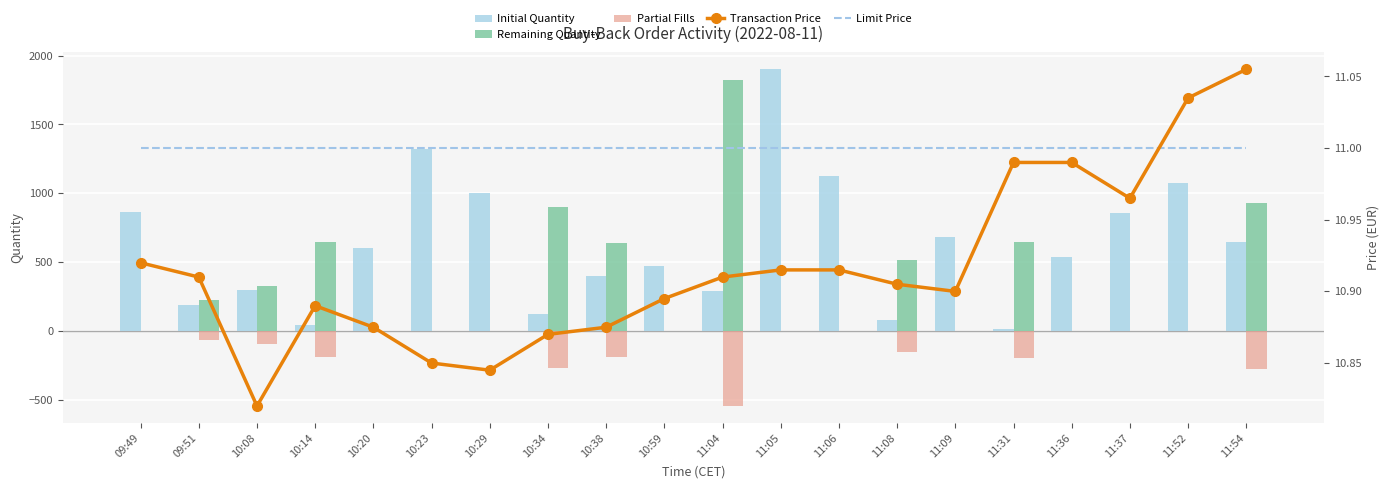

Which series has the widest spread of values?

Initial Quantity